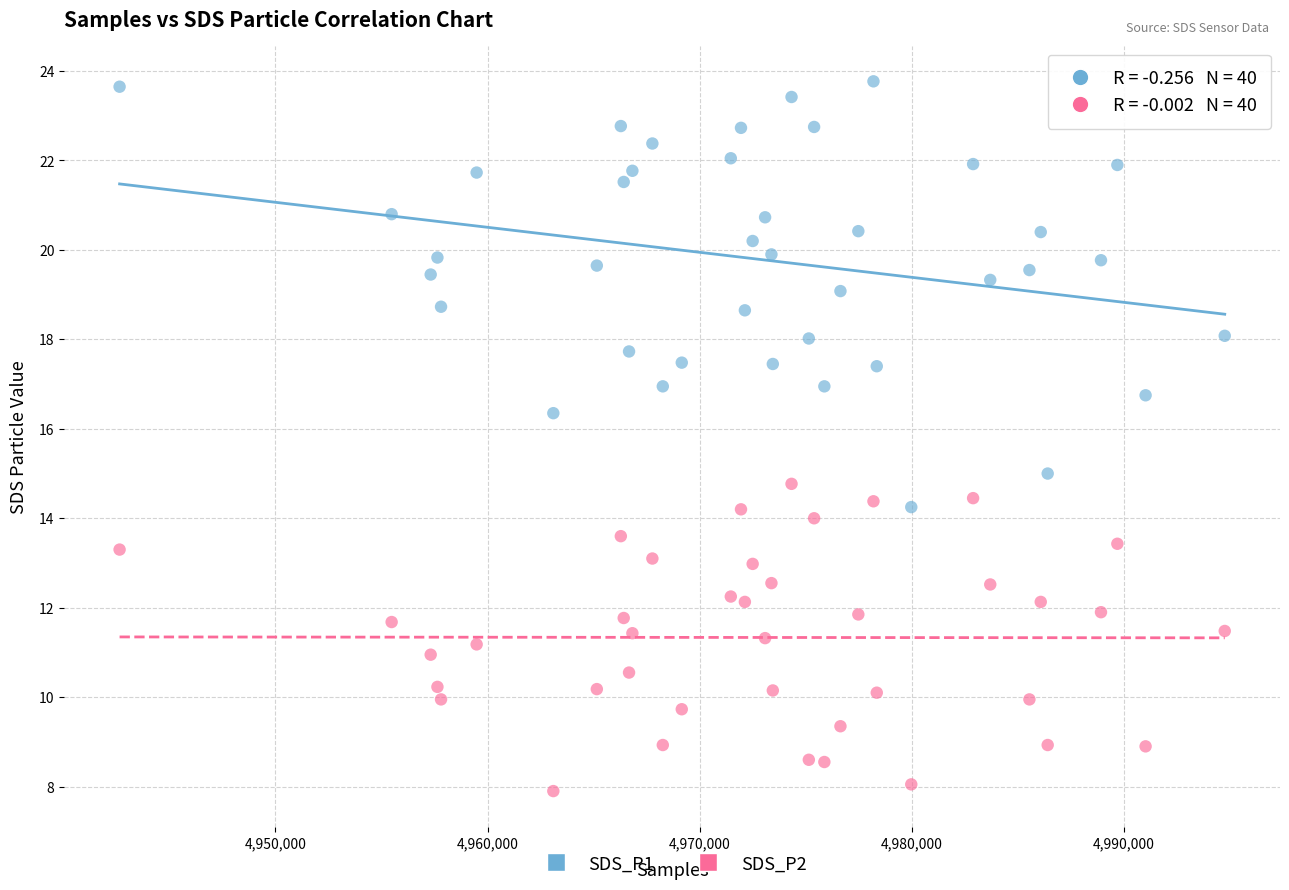

What are all the series names shown in the legend?

SDS_P1, SDS_P2